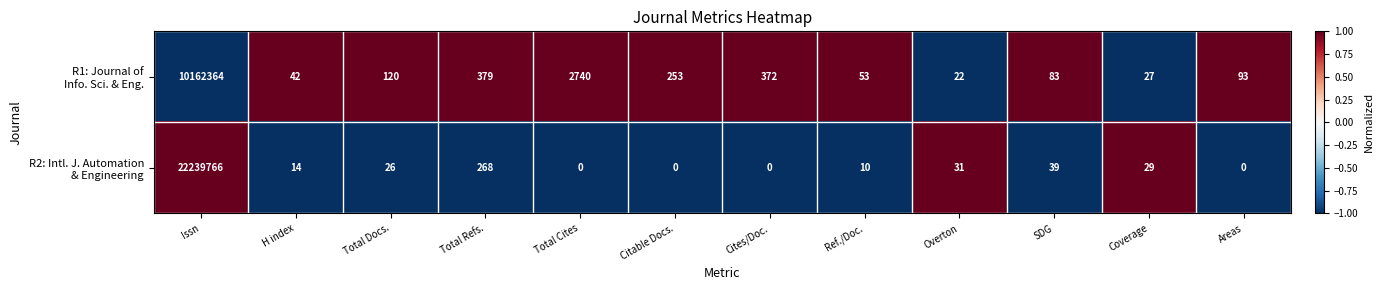

How many categories are shown in the chart?

12